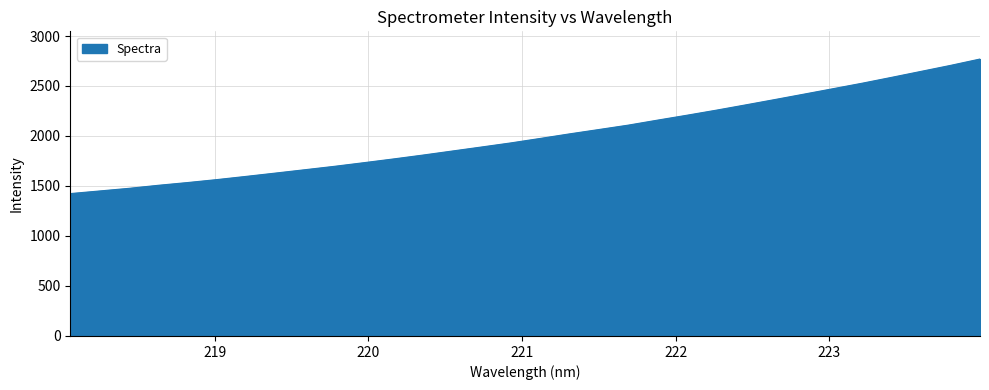

What is the smallest value displayed?

1424.1